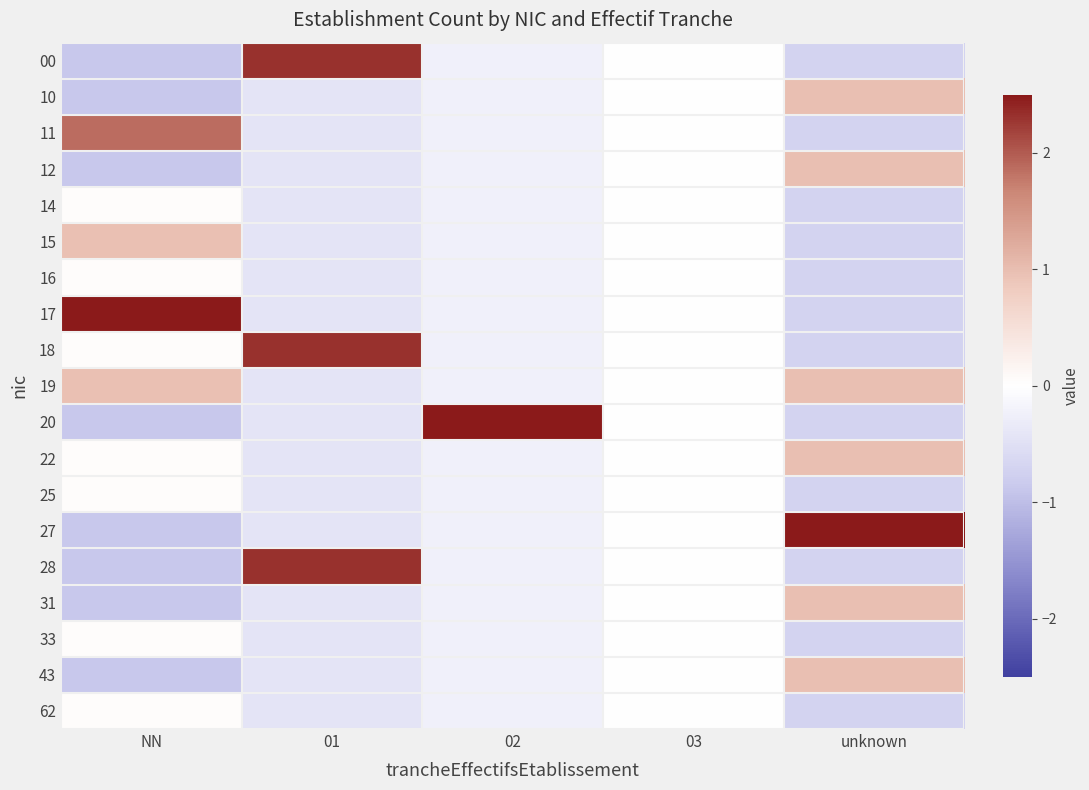

Reading left to right, extract all data points from this chart.

00: NN=-0.9	01=2.3	02=-0.2	03=0.0	unknown=-0.7
10: NN=-0.9	01=-0.4	02=-0.2	03=0.0	unknown=1.0
11: NN=1.9	01=-0.4	02=-0.2	03=0.0	unknown=-0.7
12: NN=-0.9	01=-0.4	02=-0.2	03=0.0	unknown=1.0
14: NN=0.0	01=-0.4	02=-0.2	03=0.0	unknown=-0.7
15: NN=1.0	01=-0.4	02=-0.2	03=0.0	unknown=-0.7
16: NN=0.0	01=-0.4	02=-0.2	03=0.0	unknown=-0.7
17: NN=2.8	01=-0.4	02=-0.2	03=0.0	unknown=-0.7
18: NN=0.0	01=2.3	02=-0.2	03=0.0	unknown=-0.7
19: NN=1.0	01=-0.4	02=-0.2	03=0.0	unknown=1.0
20: NN=-0.9	01=-0.4	02=4.2	03=0.0	unknown=-0.7
22: NN=0.0	01=-0.4	02=-0.2	03=0.0	unknown=1.0
25: NN=0.0	01=-0.4	02=-0.2	03=0.0	unknown=-0.7
27: NN=-0.9	01=-0.4	02=-0.2	03=0.0	unknown=2.7
28: NN=-0.9	01=2.3	02=-0.2	03=0.0	unknown=-0.7
31: NN=-0.9	01=-0.4	02=-0.2	03=0.0	unknown=1.0
33: NN=0.0	01=-0.4	02=-0.2	03=0.0	unknown=-0.7
43: NN=-0.9	01=-0.4	02=-0.2	03=0.0	unknown=1.0
62: NN=0.0	01=-0.4	02=-0.2	03=0.0	unknown=-0.7